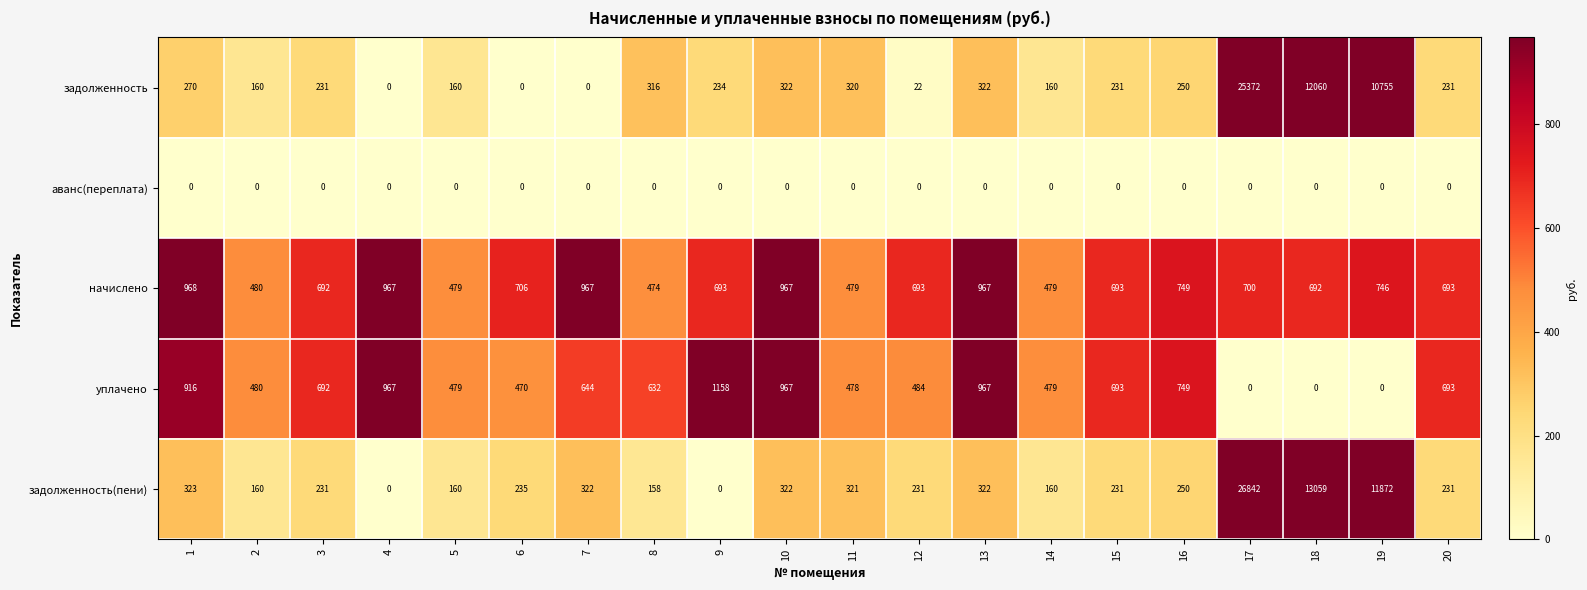

Which series has the largest range (max minus min)?

задолженность(пени)